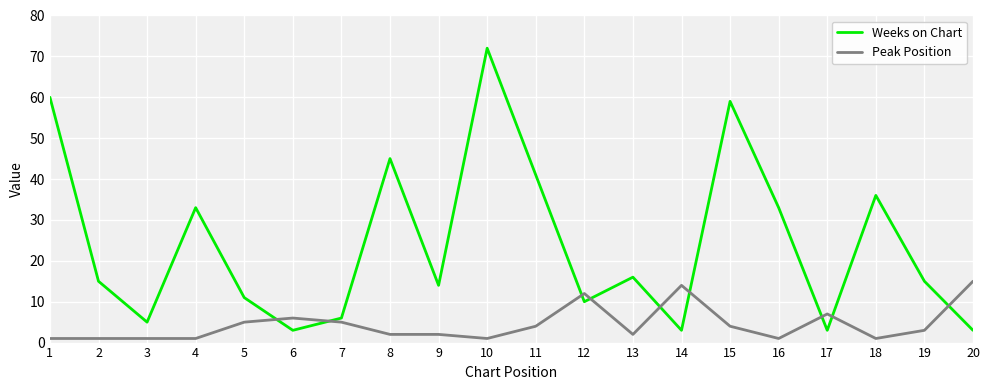

Reading right to left, extract all data points from this chart.

Weeks on Chart: 20=3	19=15	18=36	17=3	16=33	15=59	14=3	13=16	12=10	11=41	10=72	9=14	8=45	7=6	6=3	5=11	4=33	3=5	2=15	1=60
Peak Position: 20=15	19=3	18=1	17=7	16=1	15=4	14=14	13=2	12=12	11=4	10=1	9=2	8=2	7=5	6=6	5=5	4=1	3=1	2=1	1=1